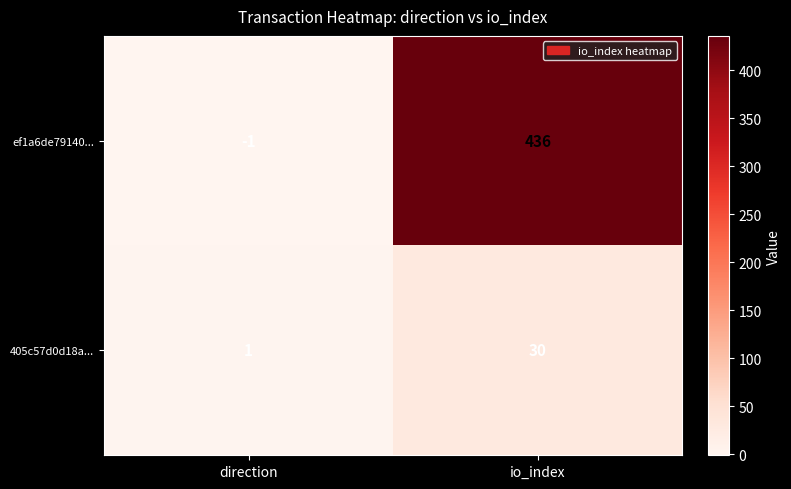

Count the number of categories in the chart.

2